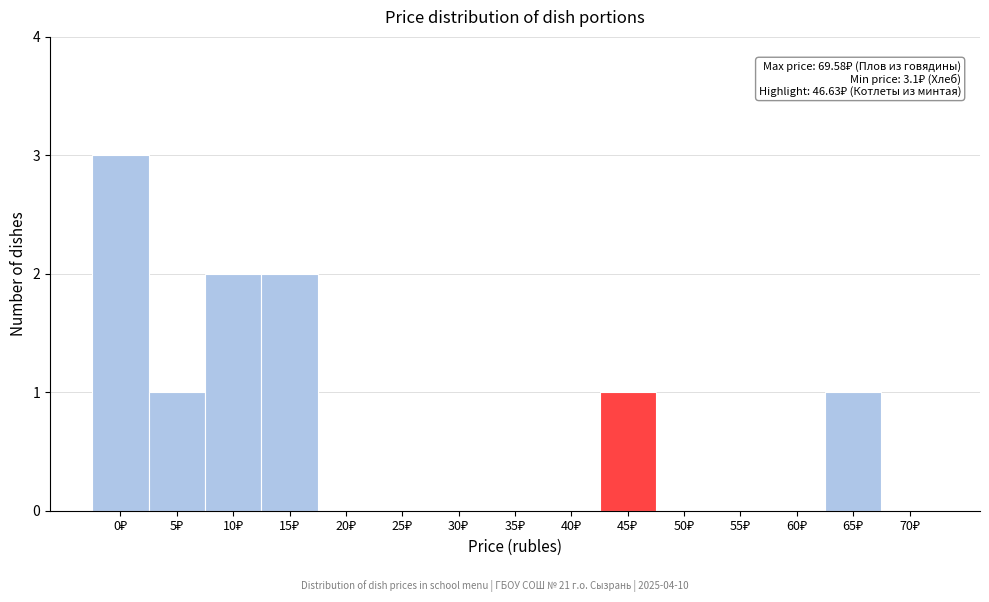

What is the greatest value displayed?

3